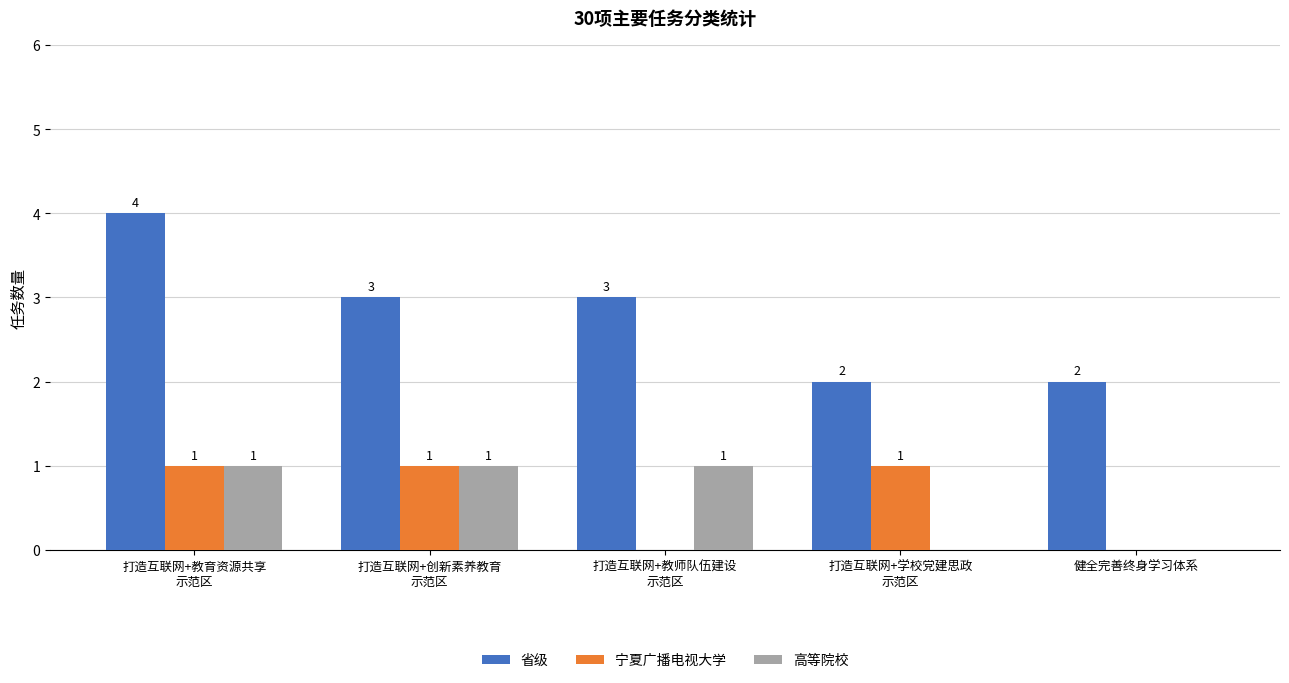

How many 高等院校 values are between 0 and 1?

5